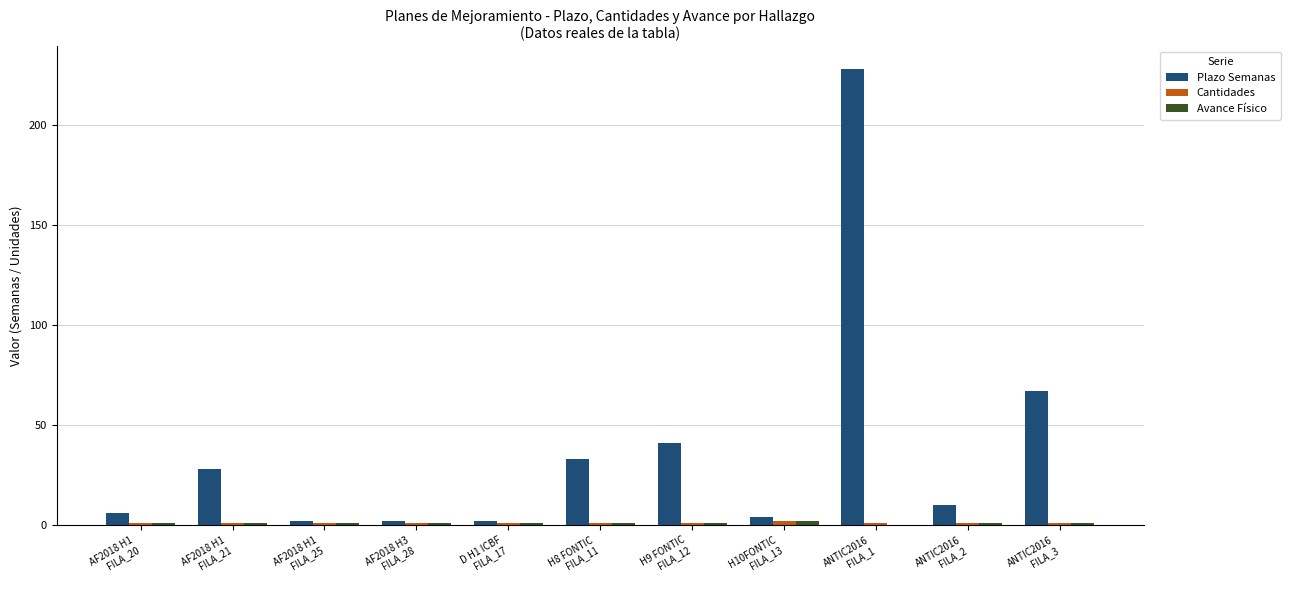

What is the sum of the Plazo Semanas values at AF2018 H1
FILA_21 and ANTIC2016
FILA_3?

95